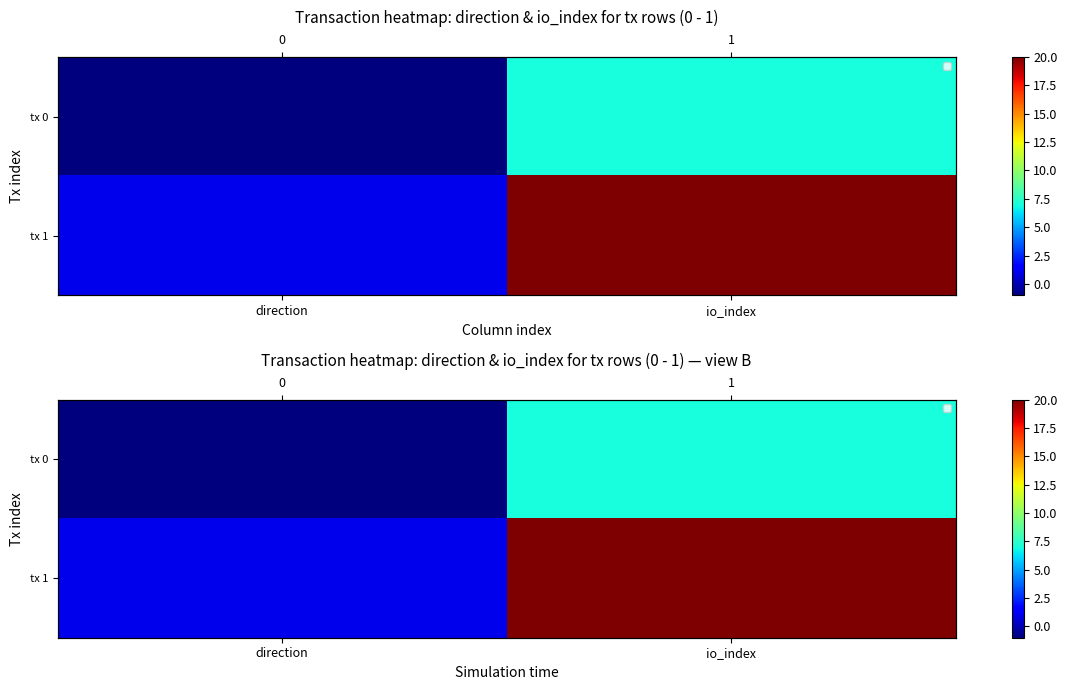

At which category does the chart reach its peak across all series?

io_index